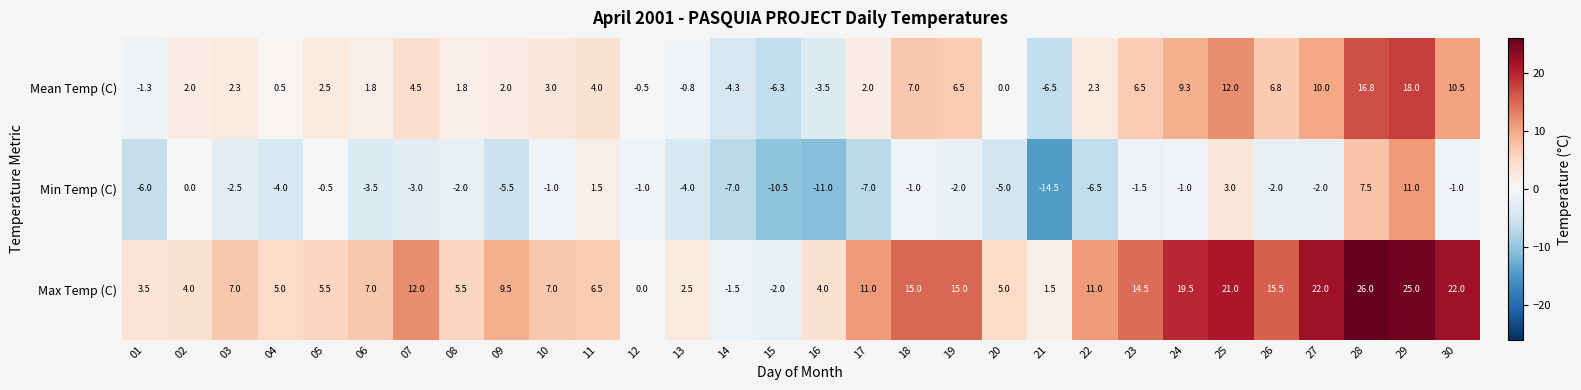

List the series in order of their overall mean, lowest first.

Min Temp (C), Mean Temp (C), Max Temp (C)